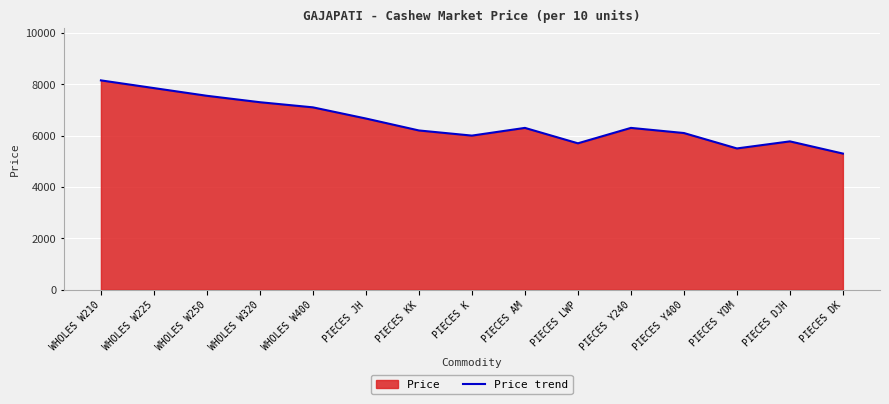

Reading left to right, extract all data points from this chart.

8150	7850	7550	7300	7100	6665	6200	6000	6300	5700	6300	6100	5500	5775	5300